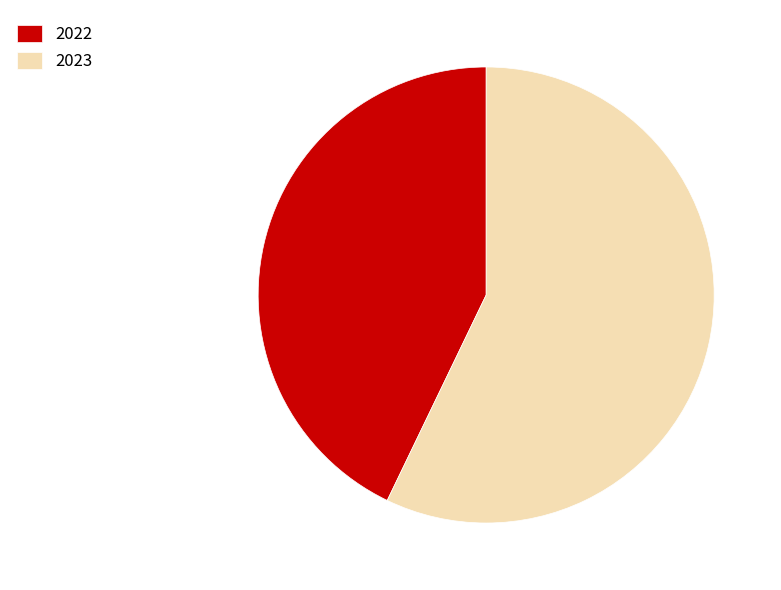

Do 2022 and 2023 together represent more than half of the pie?

Yes